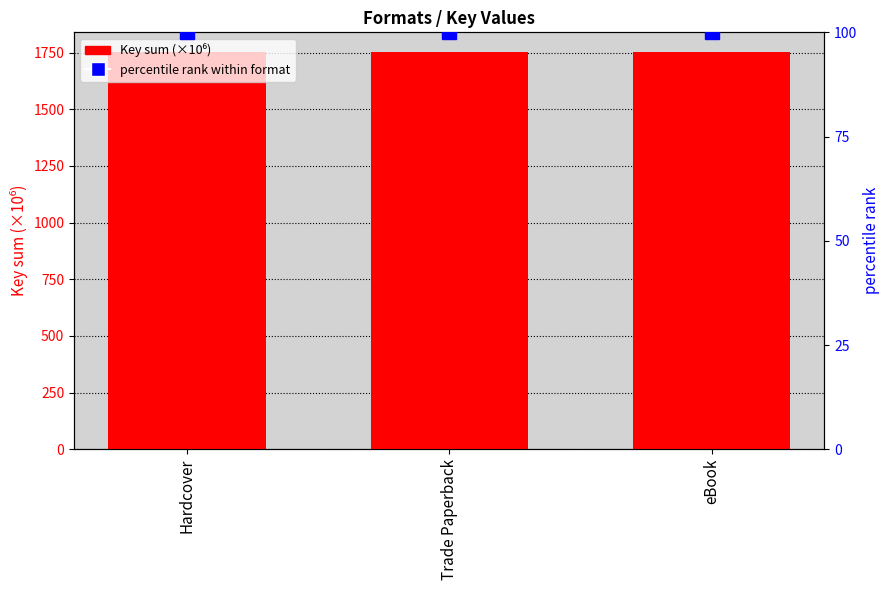

Does the chart contain stacked bars?

No